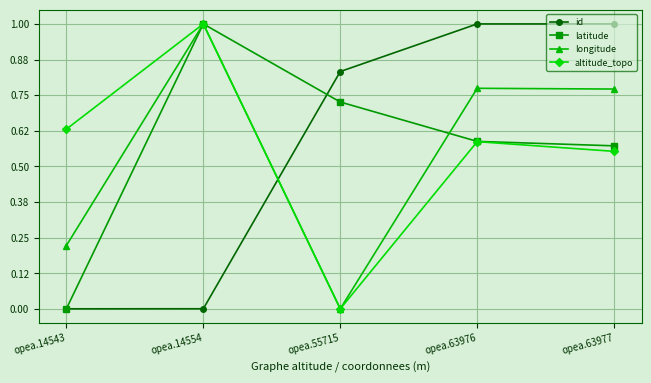

At which category does altitude_topo reach its first local valley?

opea.55715